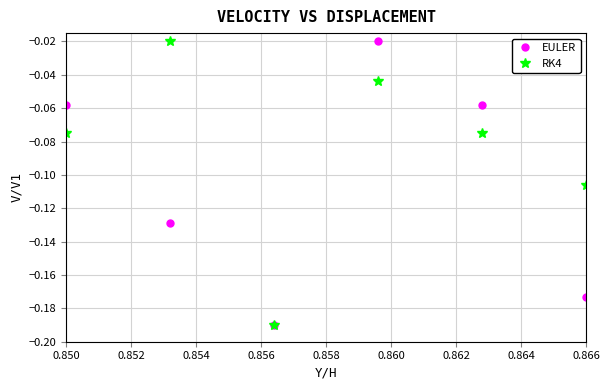

Which series has the largest total across all categories?

RK4